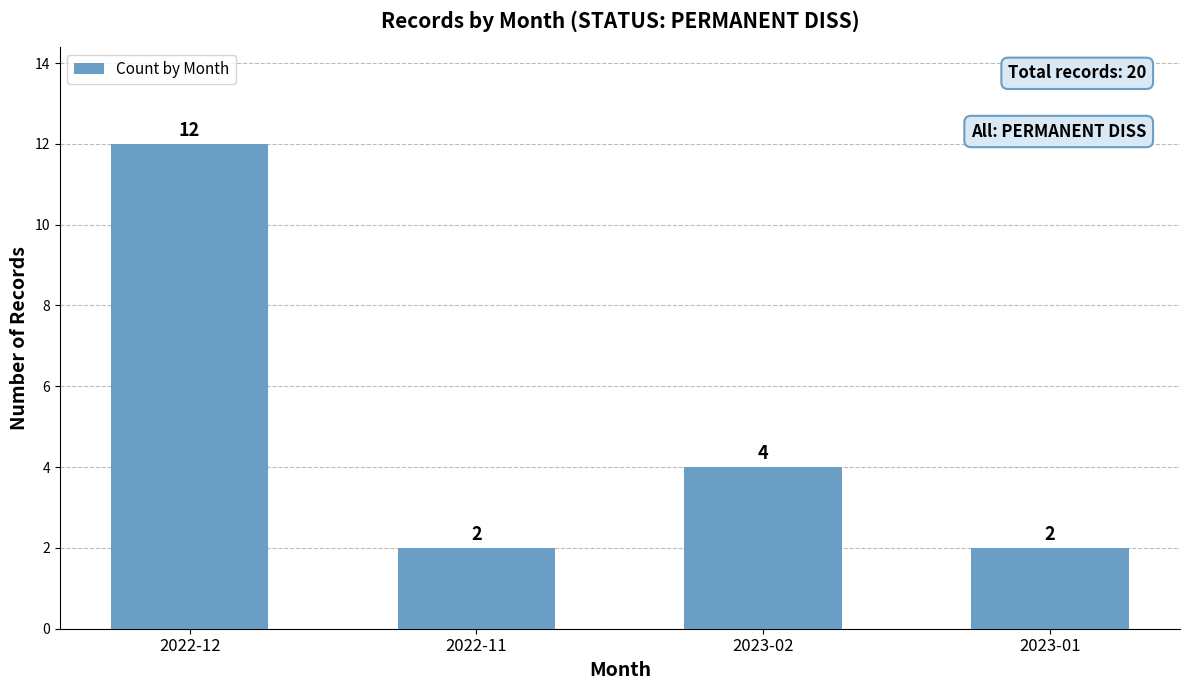

The chart shows a value of 4 at 2023-02. True or false?

True